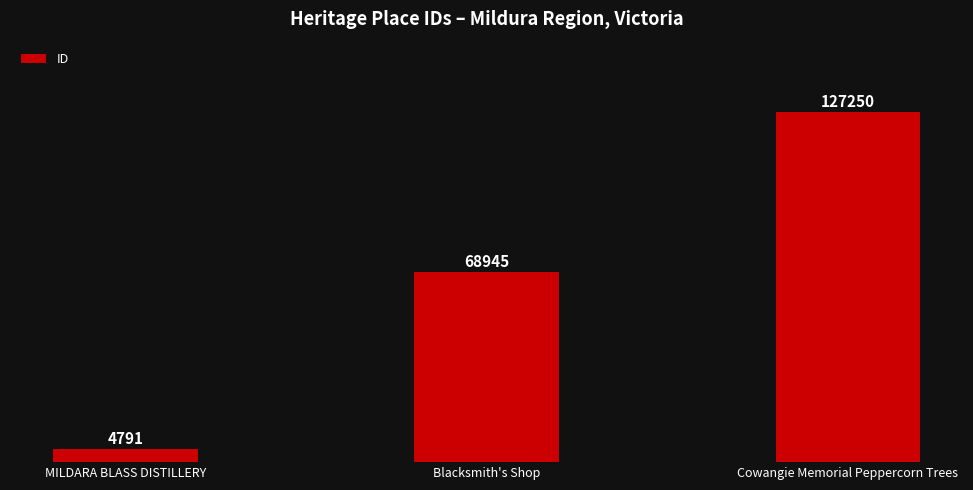

Which category has the lowest value across all series?

MILDARA BLASS DISTILLERY